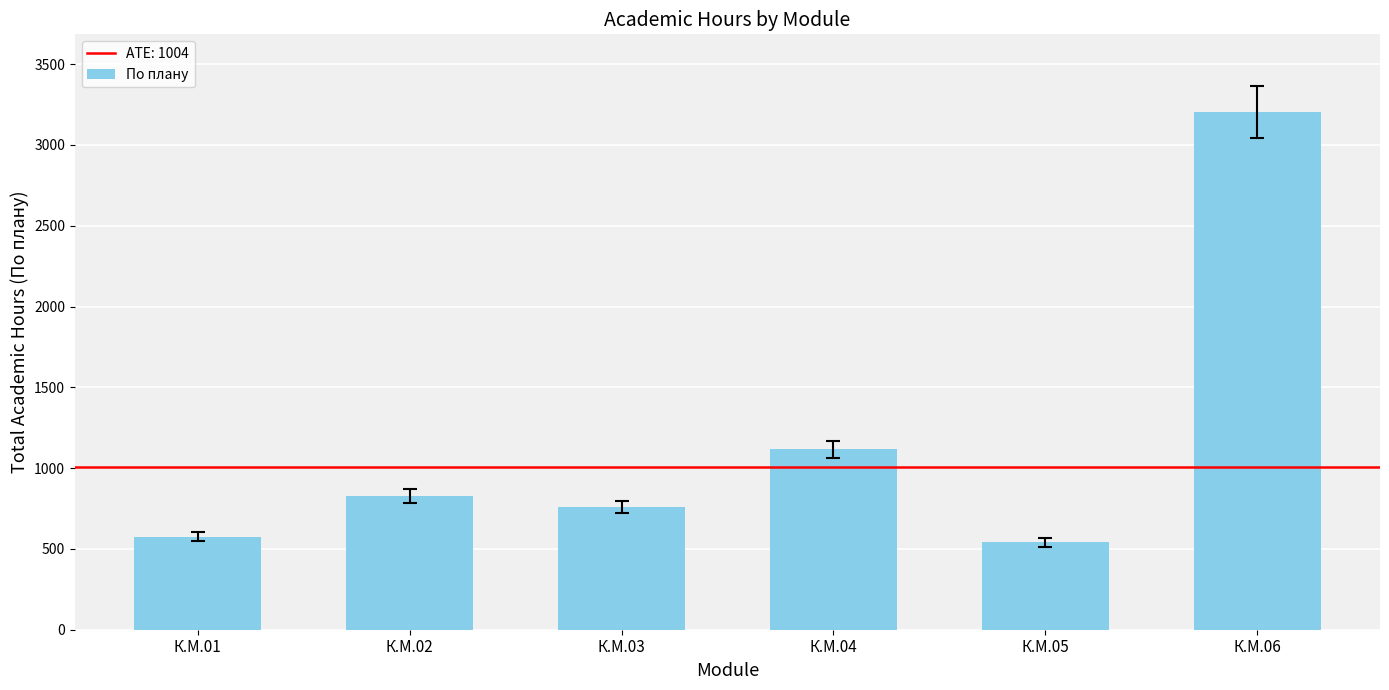

Count the number of categories in the chart.

6